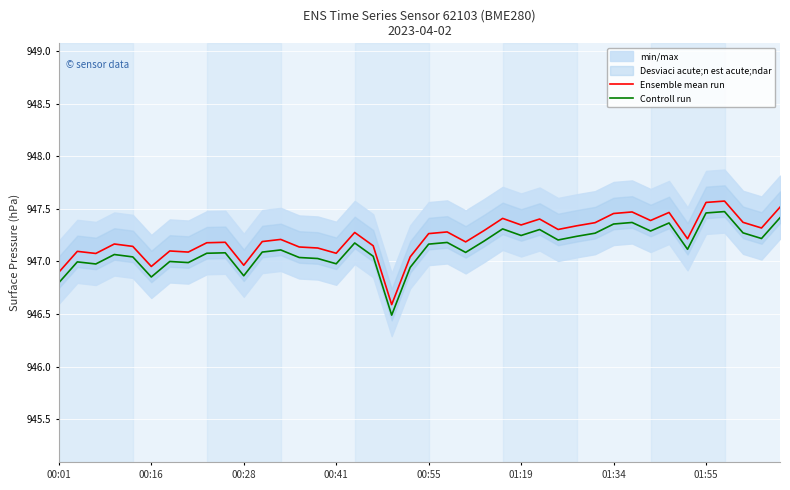

True or false: Controll run and Ensemble mean run cross at least once.

False